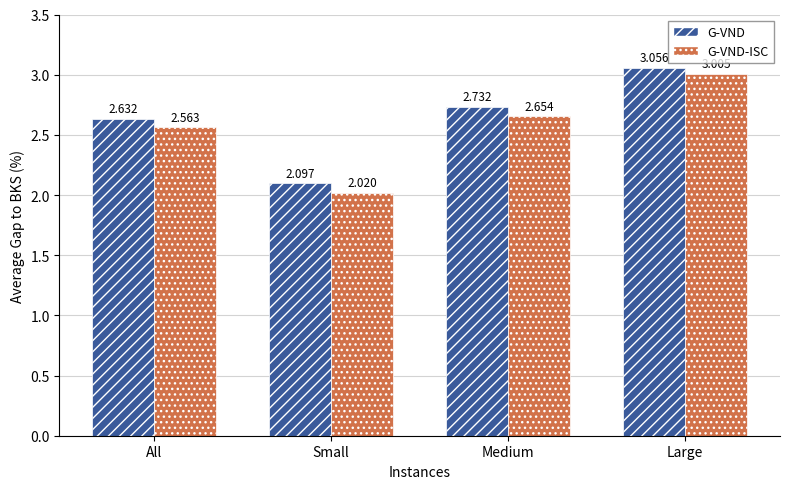

What is the total value across all series at Large?

6.1